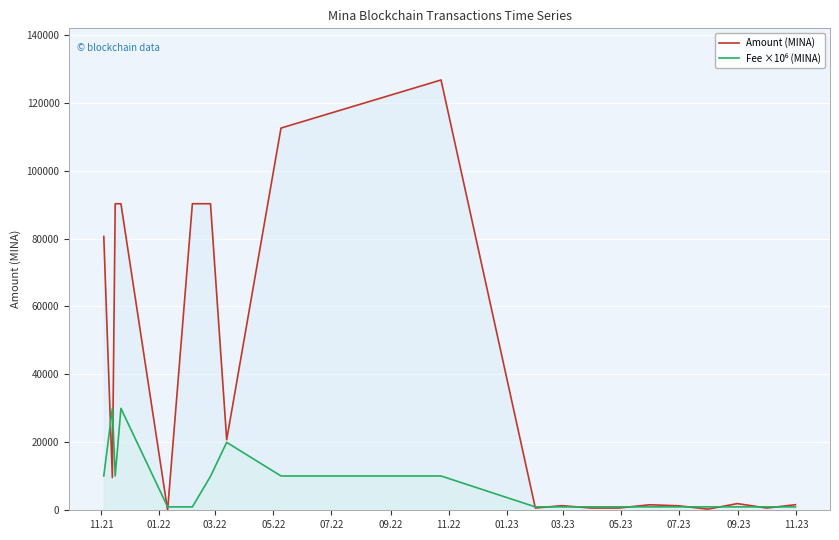

What is the sum of all Fee ×10⁶ (MINA) values?

142400.0